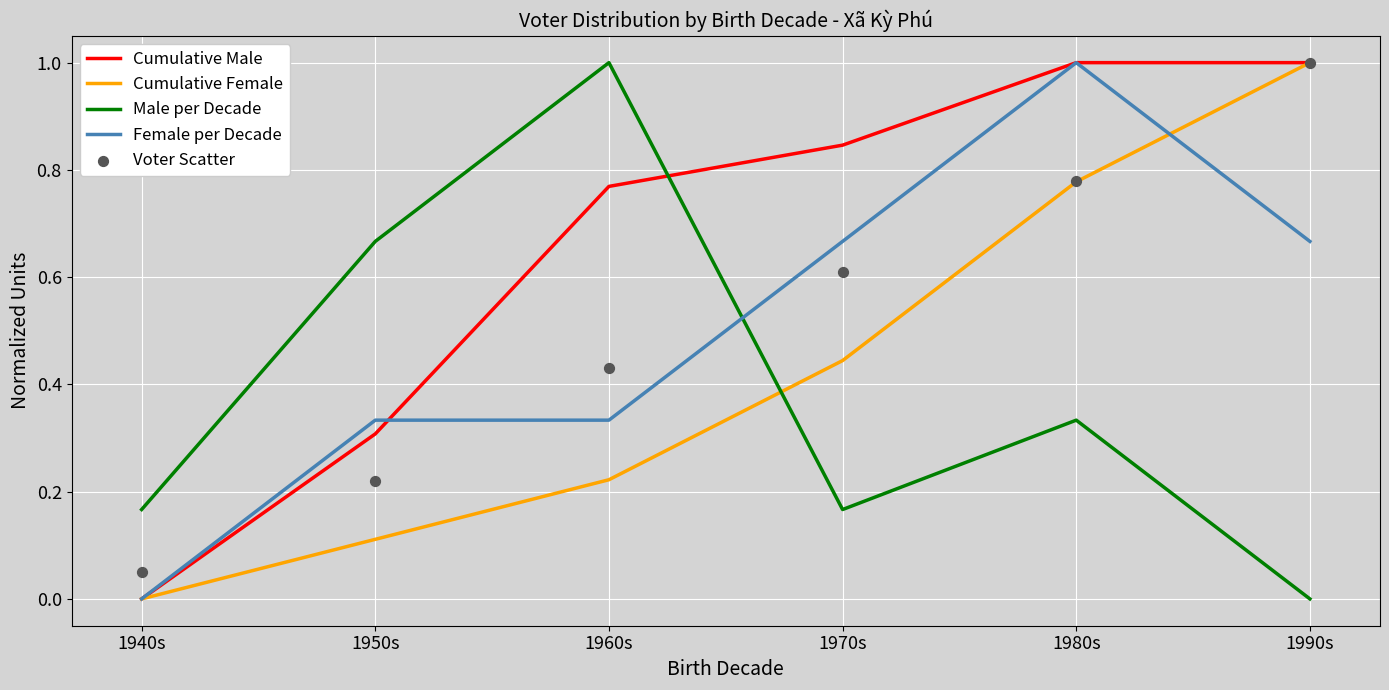

Which series reaches the maximum Y coordinate?

Cumulative Male